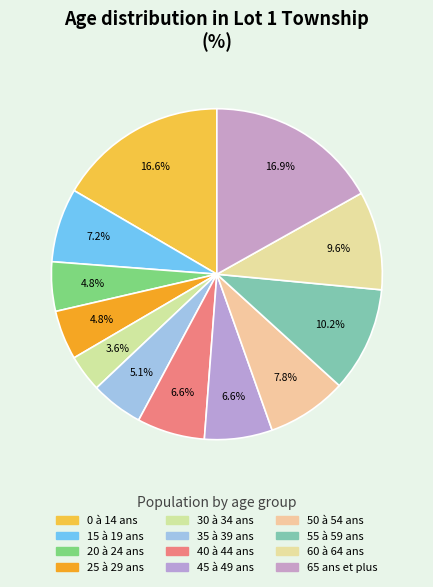

True or false: 65 ans et plus accounts for 17% of the total.

True